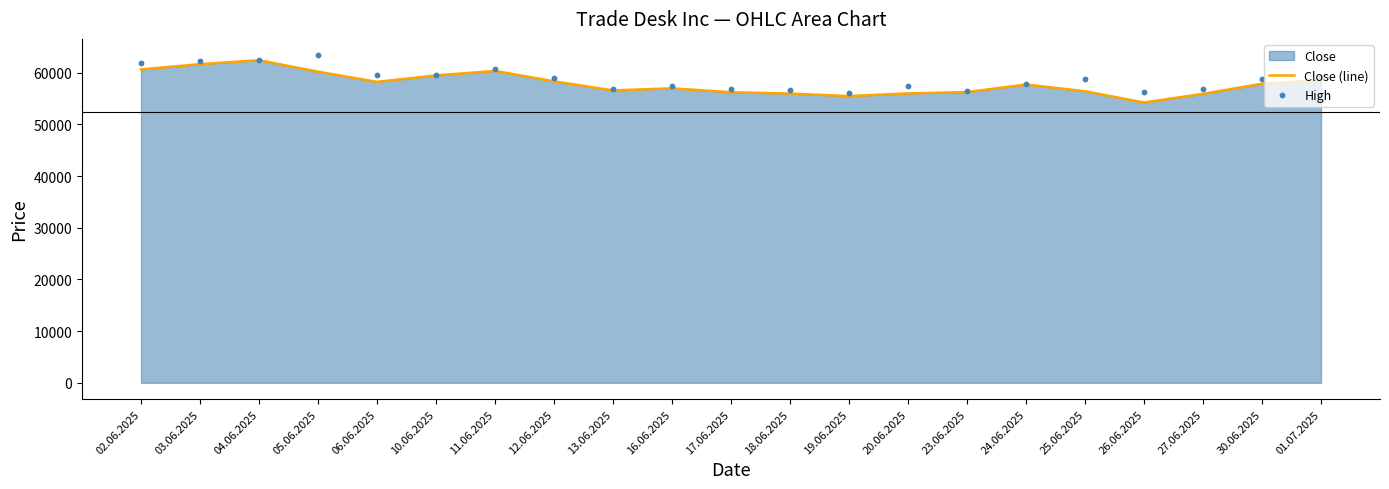

What is the minimum value for Close (line)?

54251